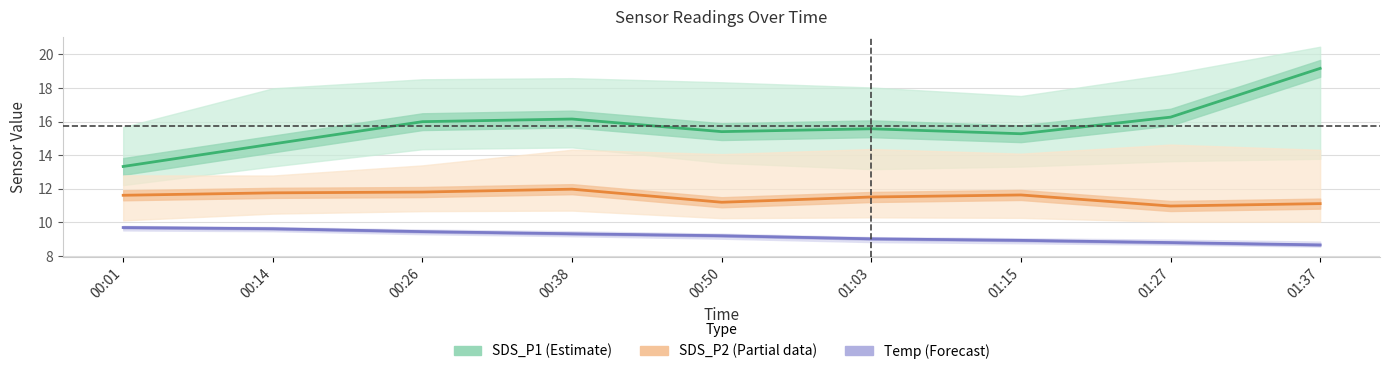

True or false: SDS_P2 (Partial) has a value of 16.7 at 01:37.

False